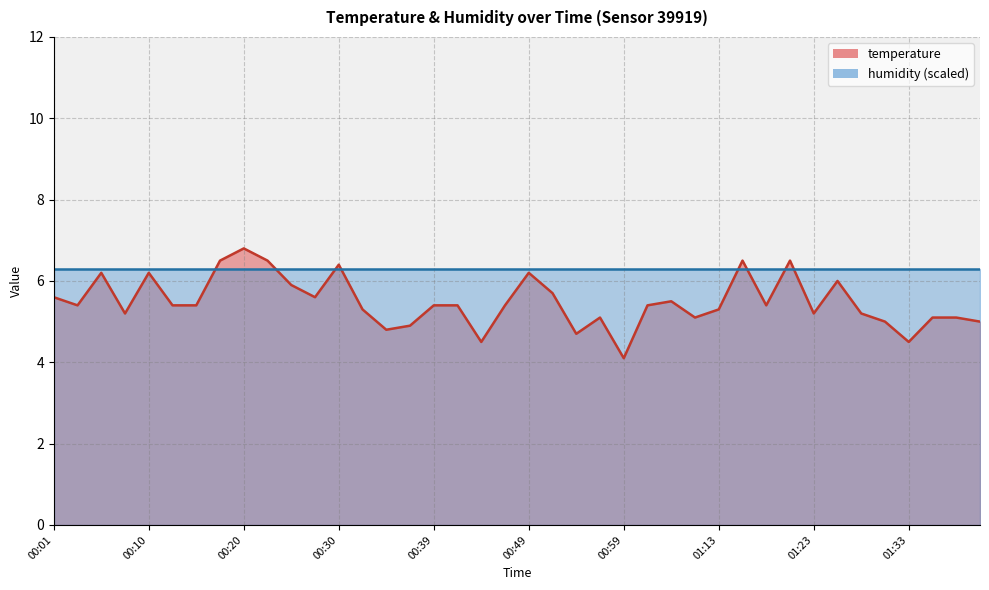

The value at 00:27 is 8.7. True or false?

False